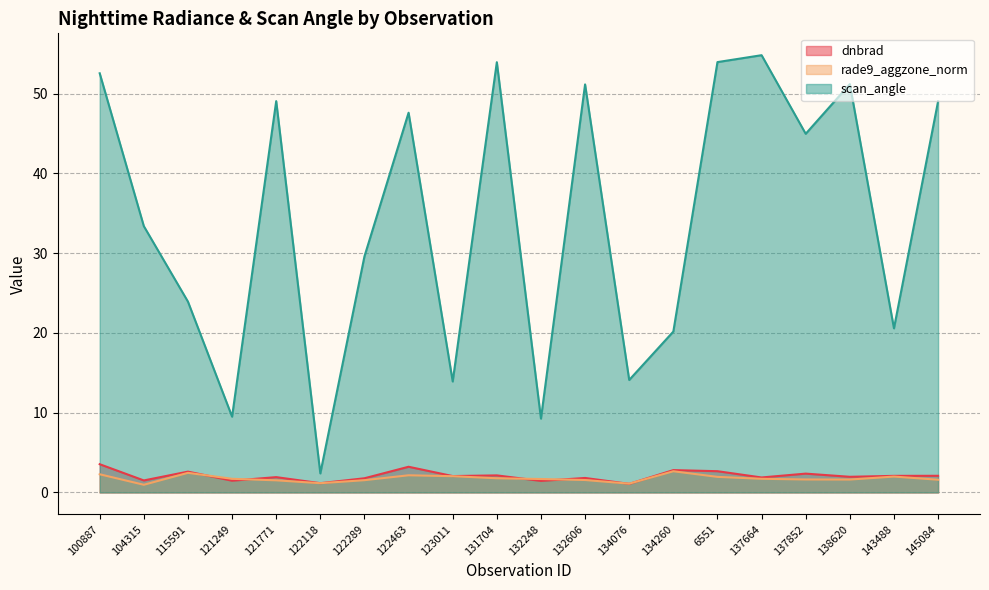

How many lines are shown in the chart?

3